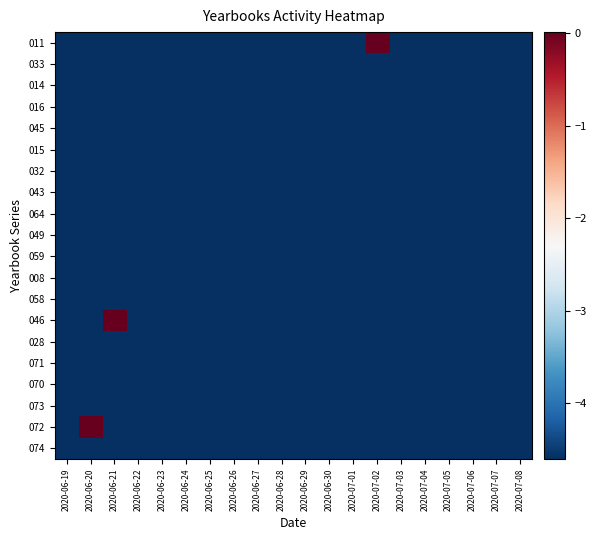

At how many categories does at least one series exceed 0?

3